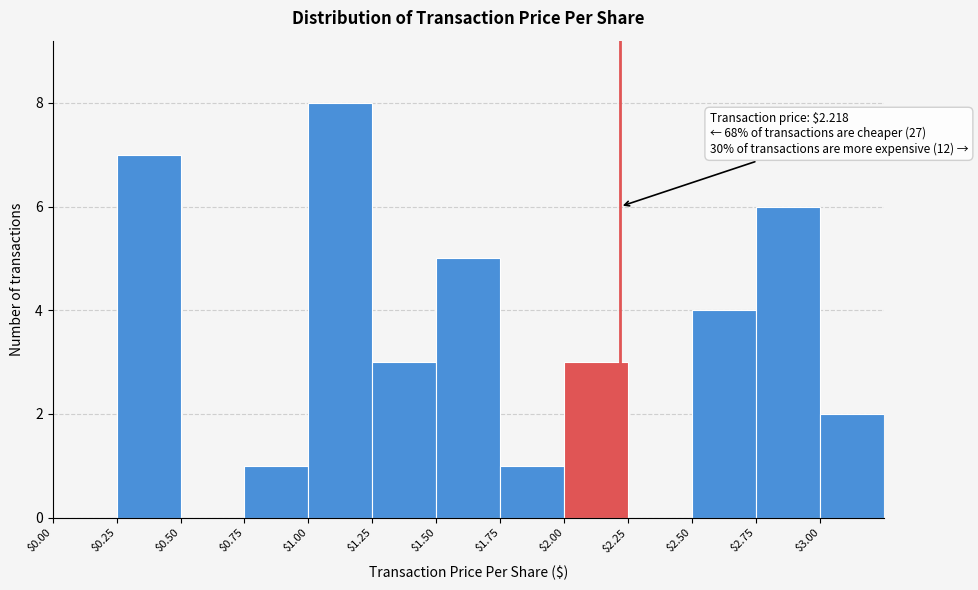

Over which range of the x-axis is the bar tallest?

1.00 to 1.25